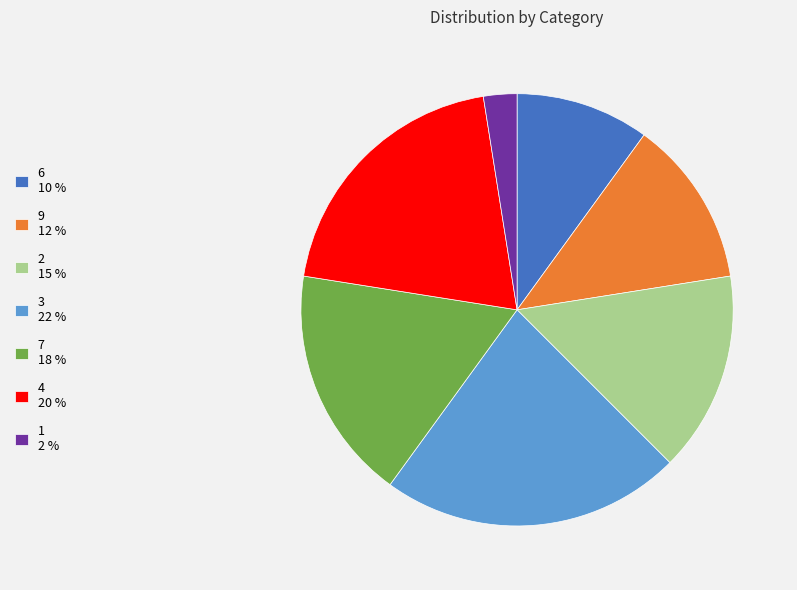

Which has a higher value, 1 2 % or 9 12 %?

9 12 %